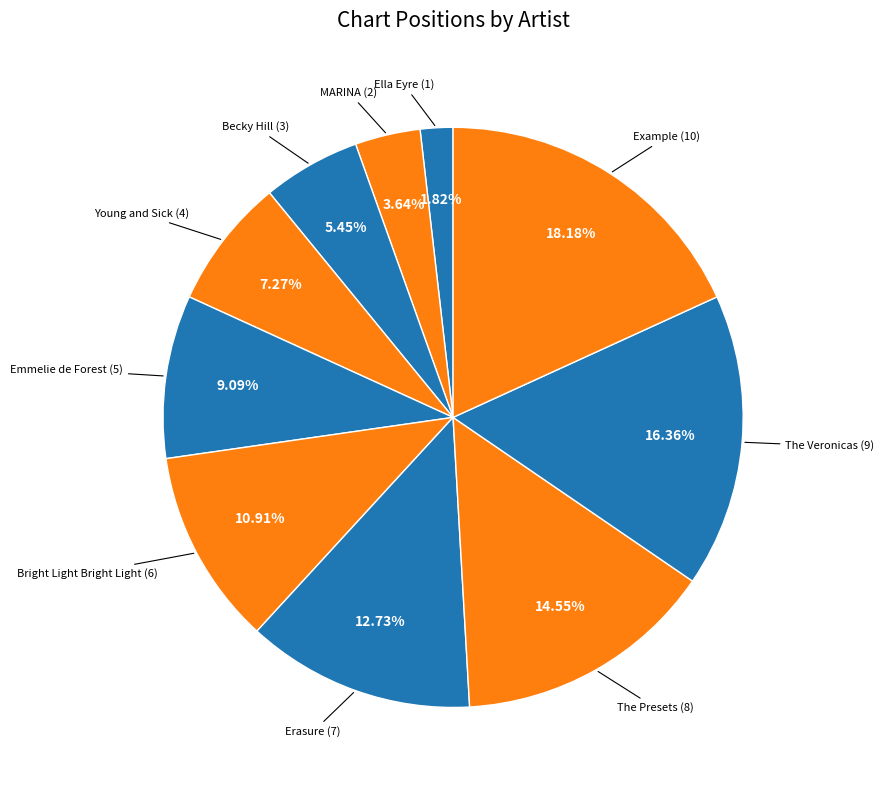

Is there any slice that represents more than half of the pie?

No